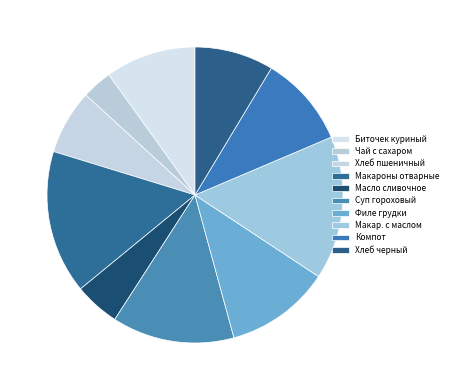

Count the number of slices in the pie.

10